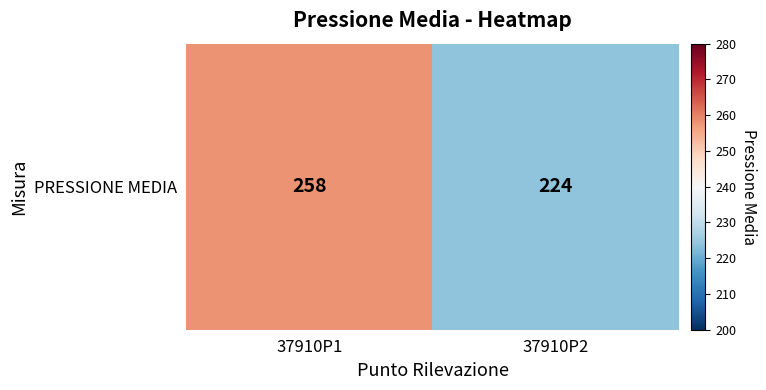

Reading left to right, what are all the values shown in this chart?

258	224